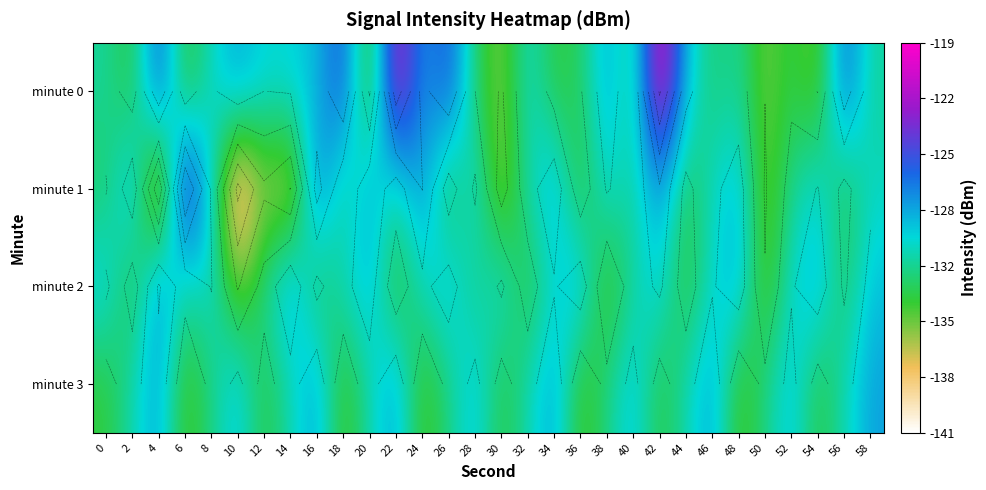

Which category has the highest value in the minute 1 series?

6